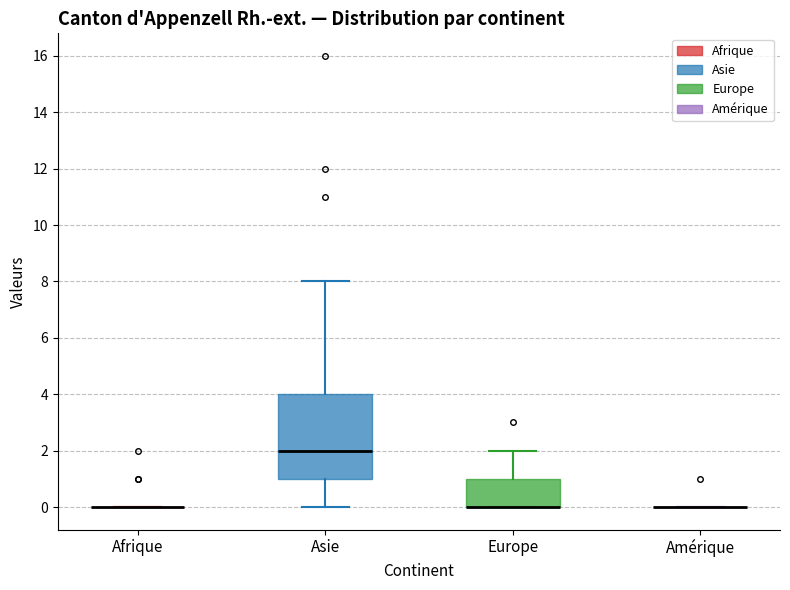

Reading left to right, transcribe this box plot: for each box, give where its median line is, the range the box spans, and where its two whiskers end, as read against the y-axis. The values are not printed on the chart, so give them approximately, as read against the axis.

Afrique: box collapsed to a line at 0, whiskers 0 to 0
Asie: median 2, box 1 to 4, whiskers 0 to 8
Europe: median 0 (drawn on the box's lower edge), box 0 to 1, whiskers 0 to 2
Amérique: box collapsed to a line at 0, whiskers 0 to 0